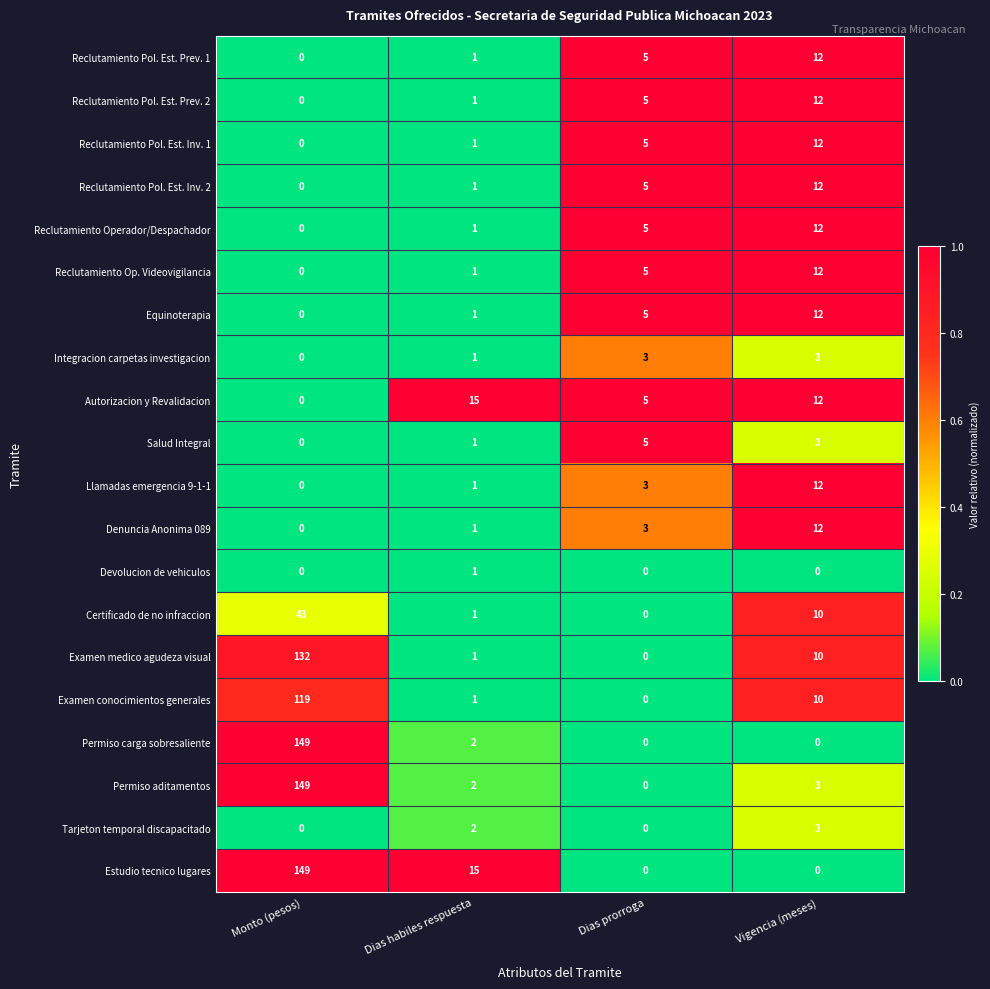

At which category is the sum across all series the highest?

Monto (pesos)